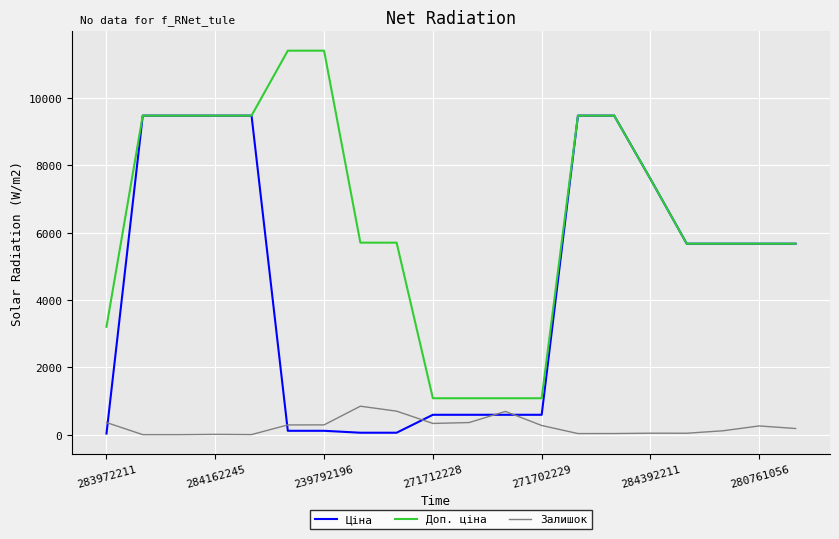

Which series has the largest total across all categories?

Доп. ціна